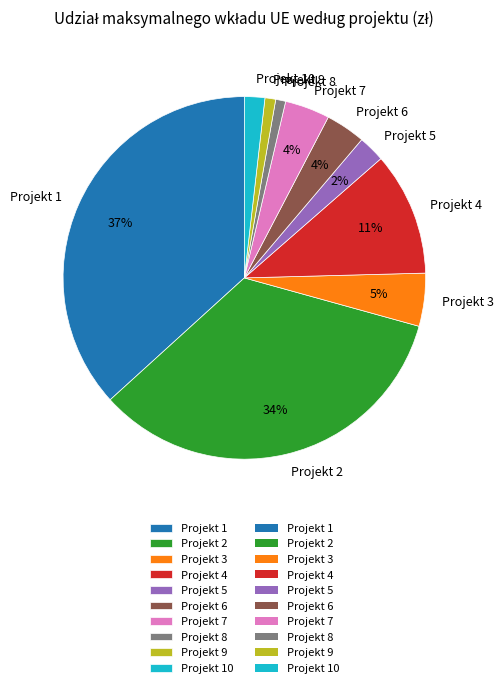

Between Projekt 1 and Projekt 6, which is larger?

Projekt 1